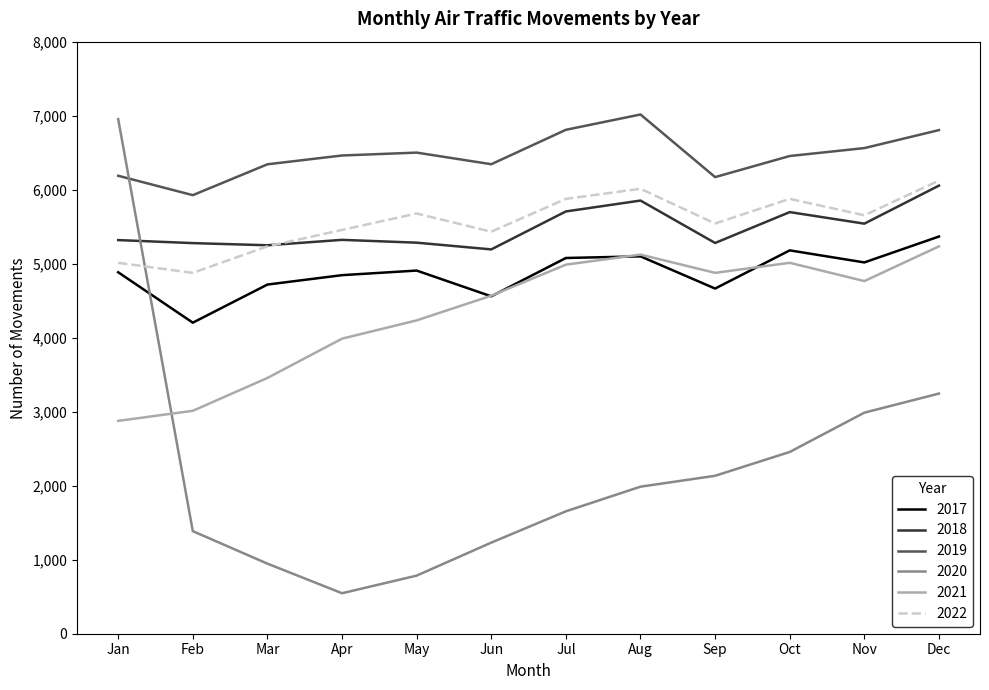

Which series changed the most between Jan and Apr?

2020